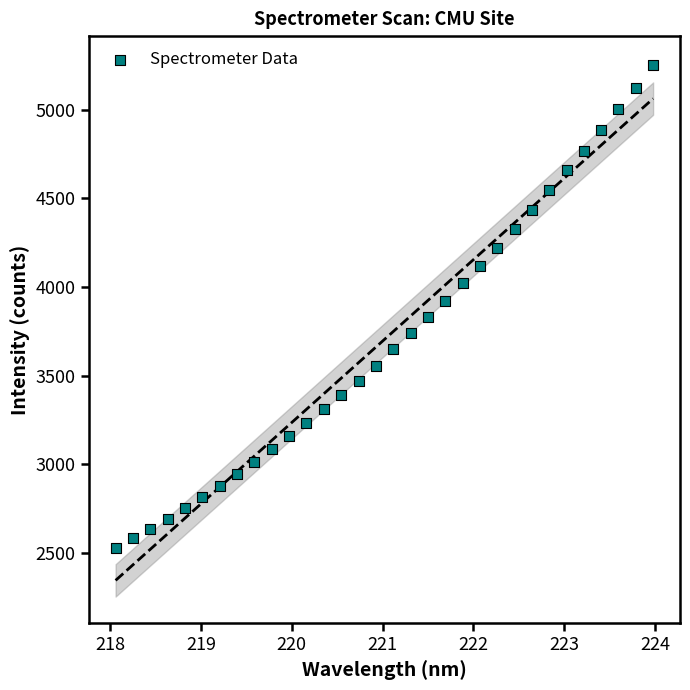

What is the range of X values (max minus min)?

5.9